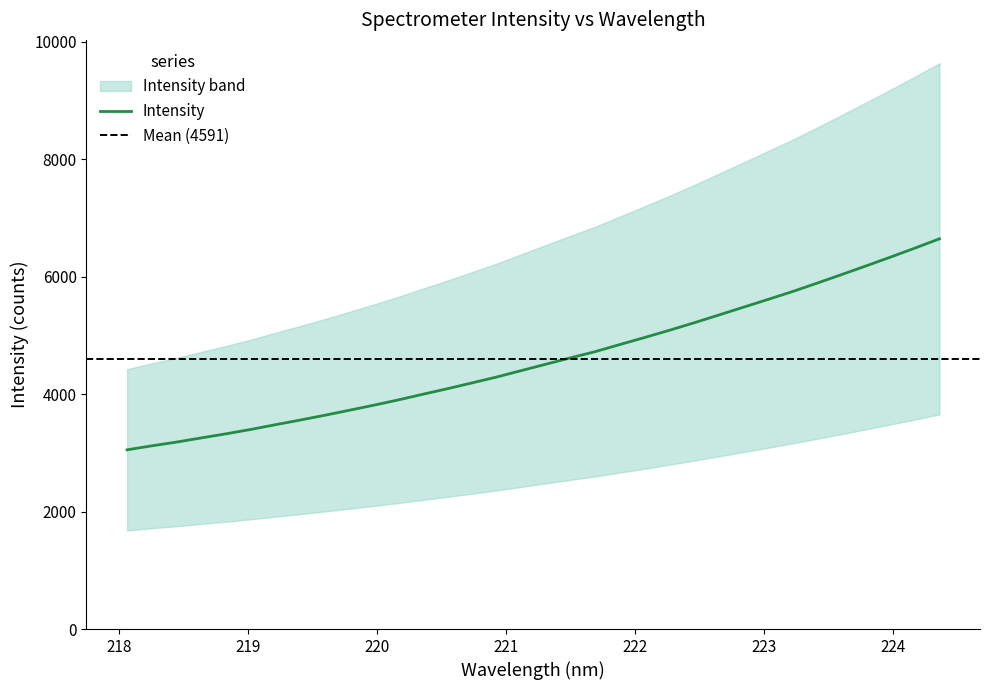

List the labels in order of value, smallest first.

218.0596, 218.2508, 218.442, 218.6332, 218.8244, 219.0156, 219.2067, 219.3979, 219.589, 219.7801, 219.9712, 220.1623, 220.3533, 220.5444, 220.7354, 220.9264, 221.1174, 221.3083, 221.4993, 221.6902, 221.8812, 222.0721, 222.263, 222.4538, 222.6447, 222.8355, 223.0264, 223.2172, 223.408, 223.5987, 223.7895, 223.9802, 224.1709, 224.3616